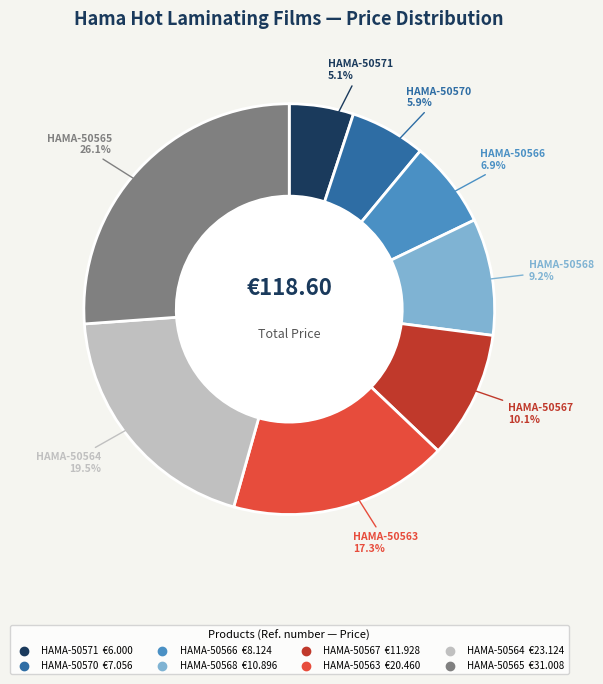

How many slices are in this pie chart?

8